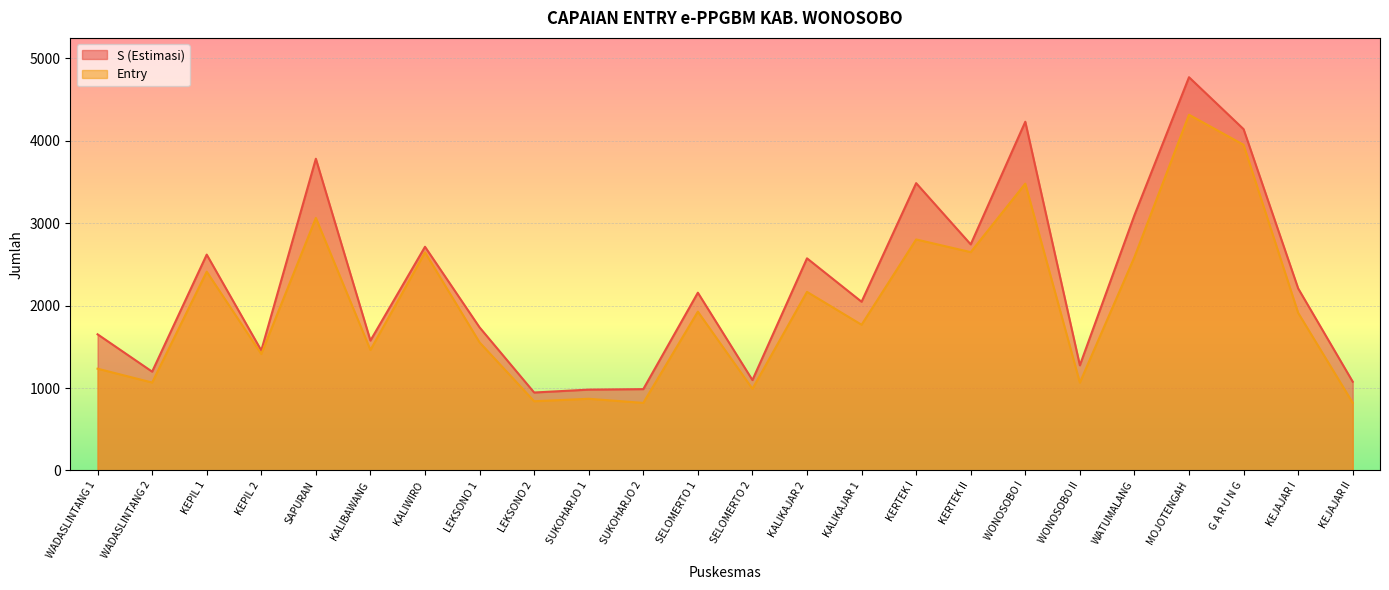

What is the value of the S (Estimasi) point at the 19th from the left?

1276